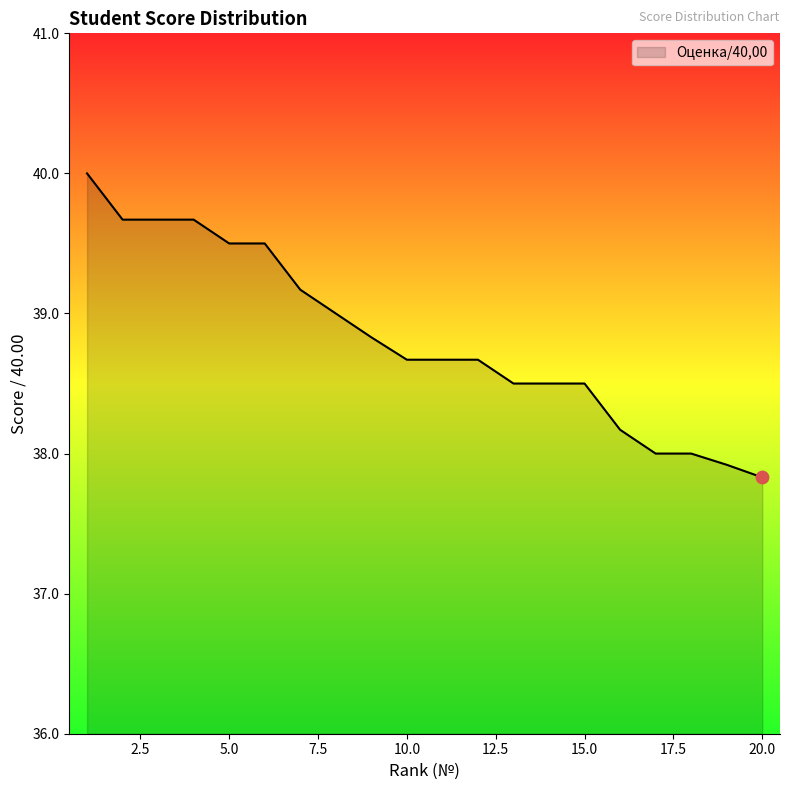

What is the difference between the maximum and minimum values?

2.2